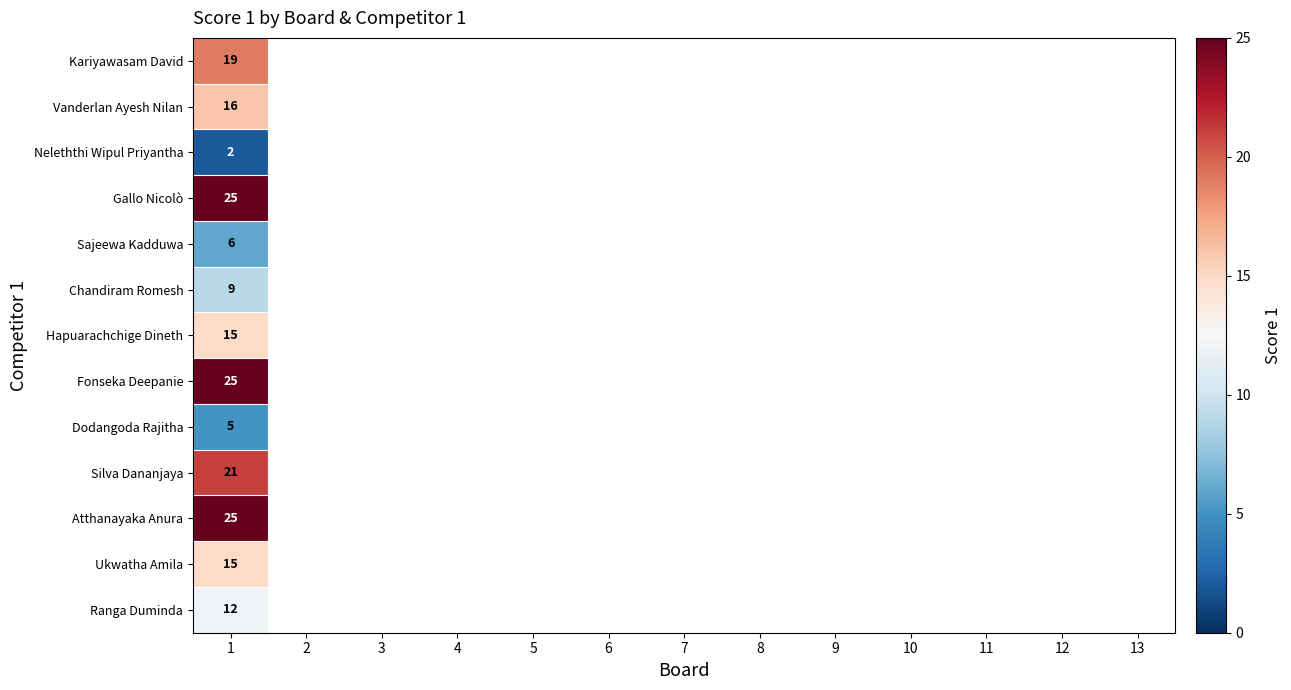

The value of Dodangoda Rajitha at 1 is 8. True or false?

False